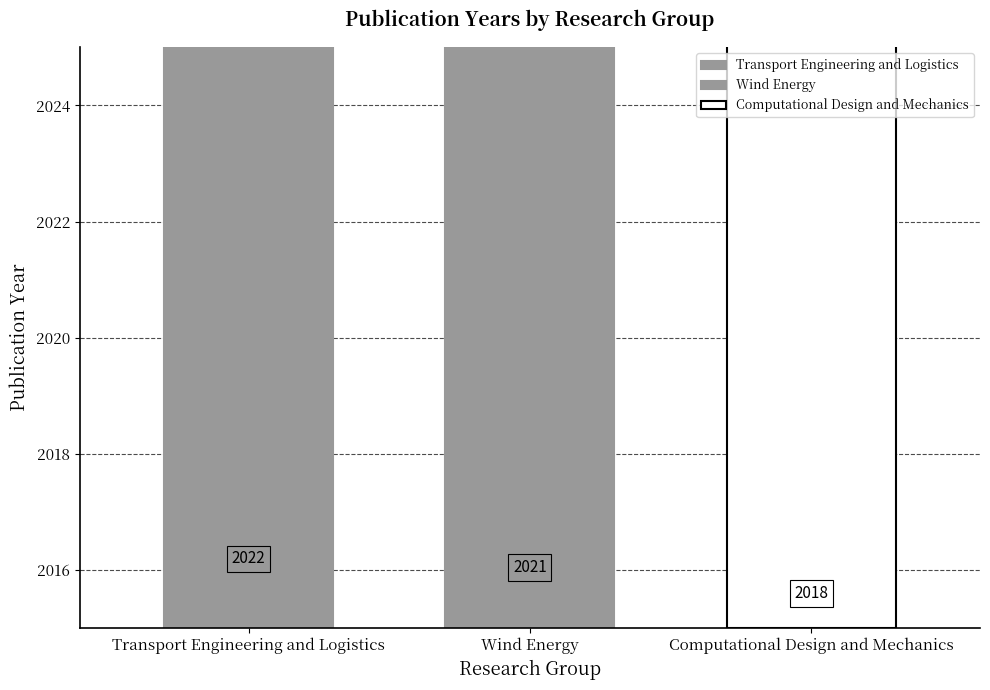

The chart shows a value of 2018 at Computational Design and Mechanics. True or false?

True